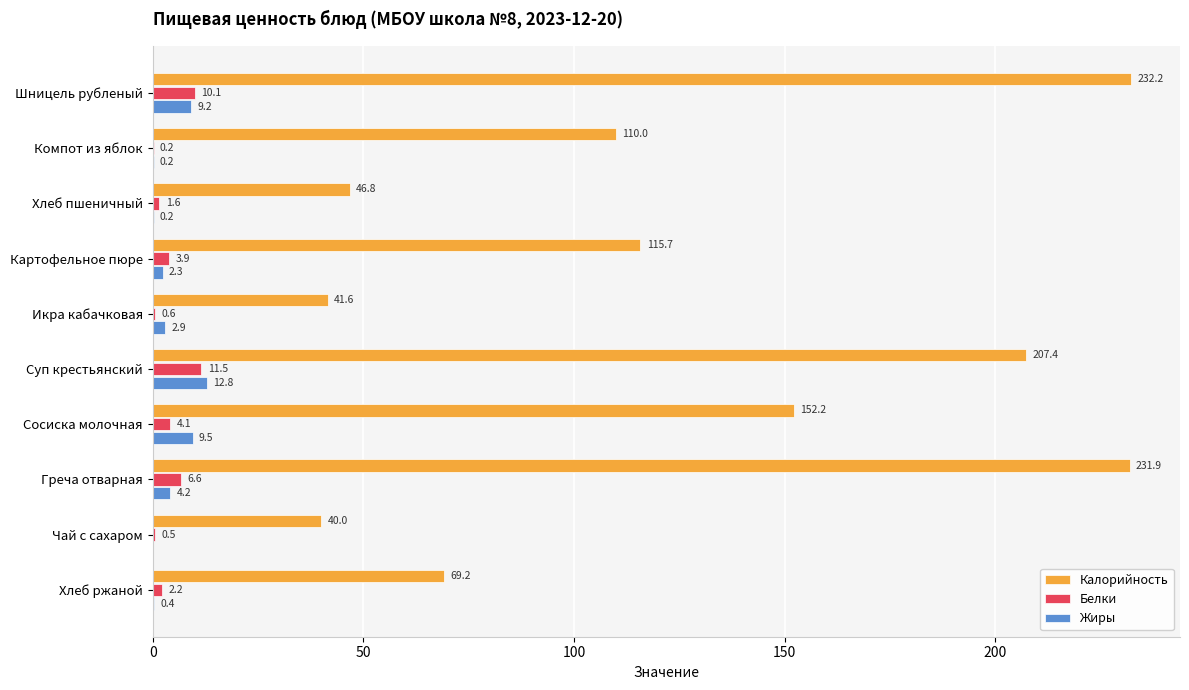

How many data points in Жиры are above 2?

6